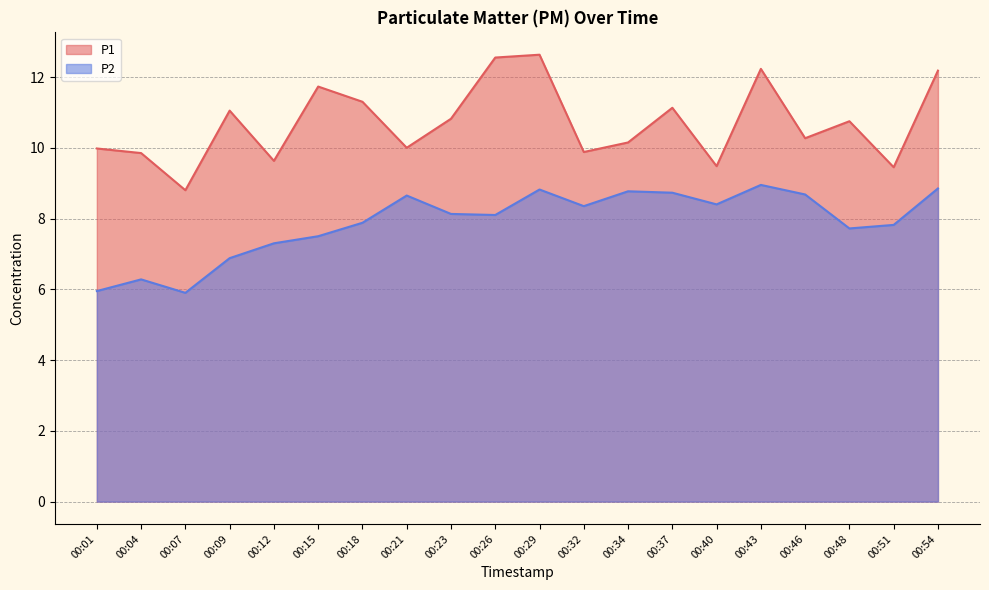

Reading right to left, extract all data points from this chart.

P1: 00:54=12.2	00:51=9.4	00:48=10.8	00:46=10.3	00:43=12.2	00:40=9.5	00:37=11.1	00:34=10.2	00:32=9.9	00:29=12.6	00:26=12.6	00:23=10.8	00:21=10.0	00:18=11.3	00:15=11.7	00:12=9.6	00:09=11.1	00:07=8.8	00:04=9.8	00:01=10.0
P2: 00:54=8.8	00:51=7.8	00:48=7.7	00:46=8.7	00:43=8.9	00:40=8.4	00:37=8.7	00:34=8.8	00:32=8.3	00:29=8.8	00:26=8.1	00:23=8.1	00:21=8.7	00:18=7.9	00:15=7.5	00:12=7.3	00:09=6.9	00:07=5.9	00:04=6.3	00:01=6.0